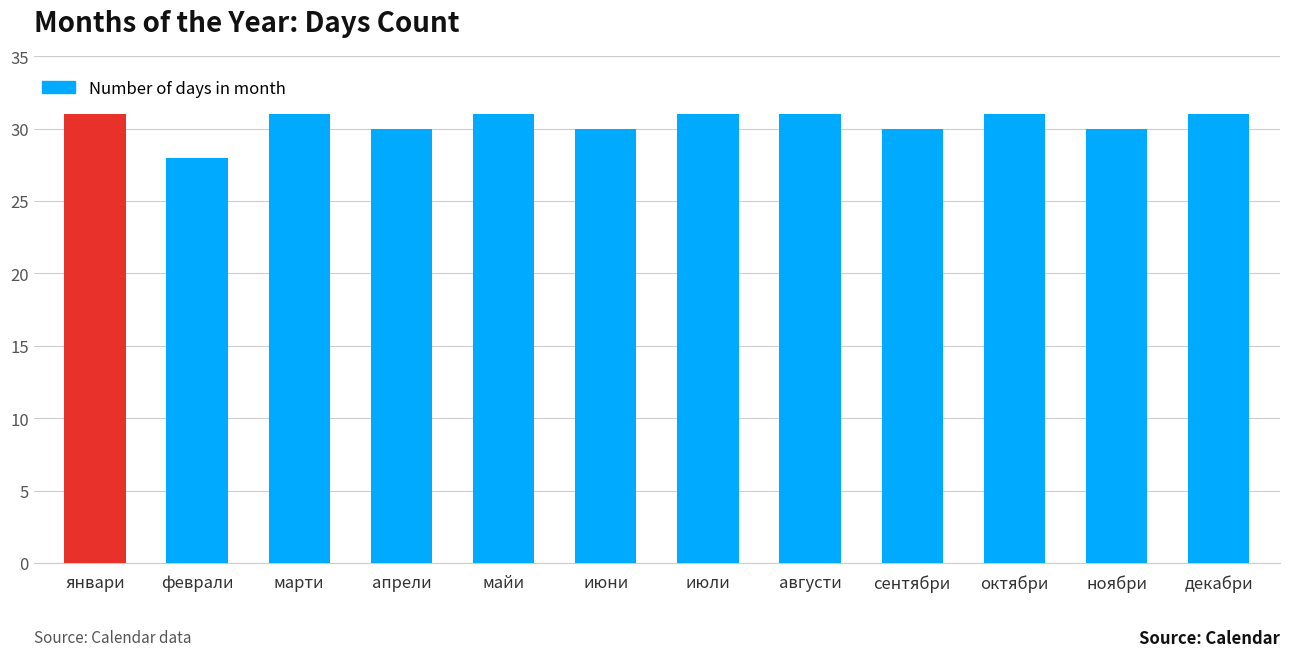

What is the average value?

30